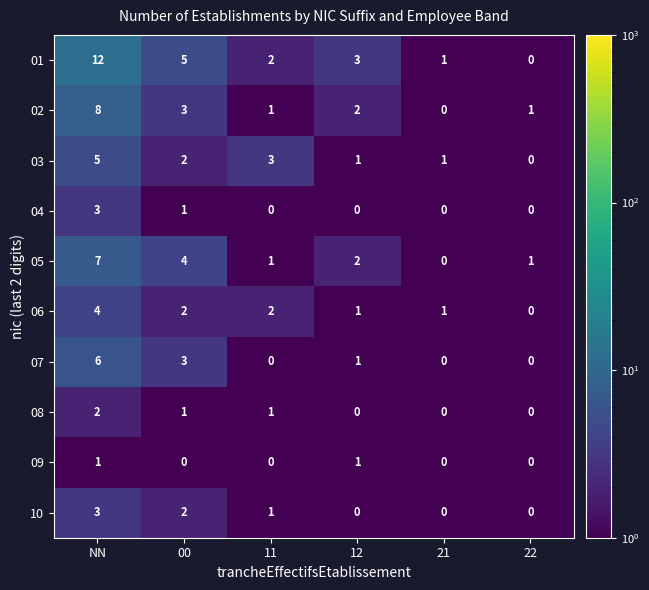

What is the difference between the maximum and second lowest values in the 07 series?

6